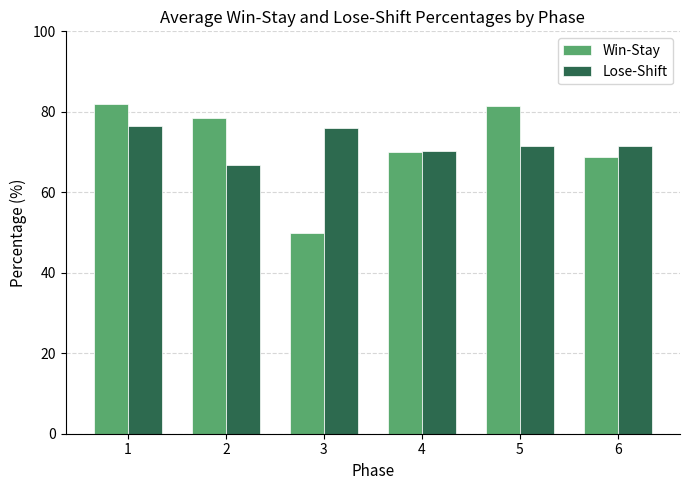

True or false: Lose-Shift has a value of 71.4 at 5.

True